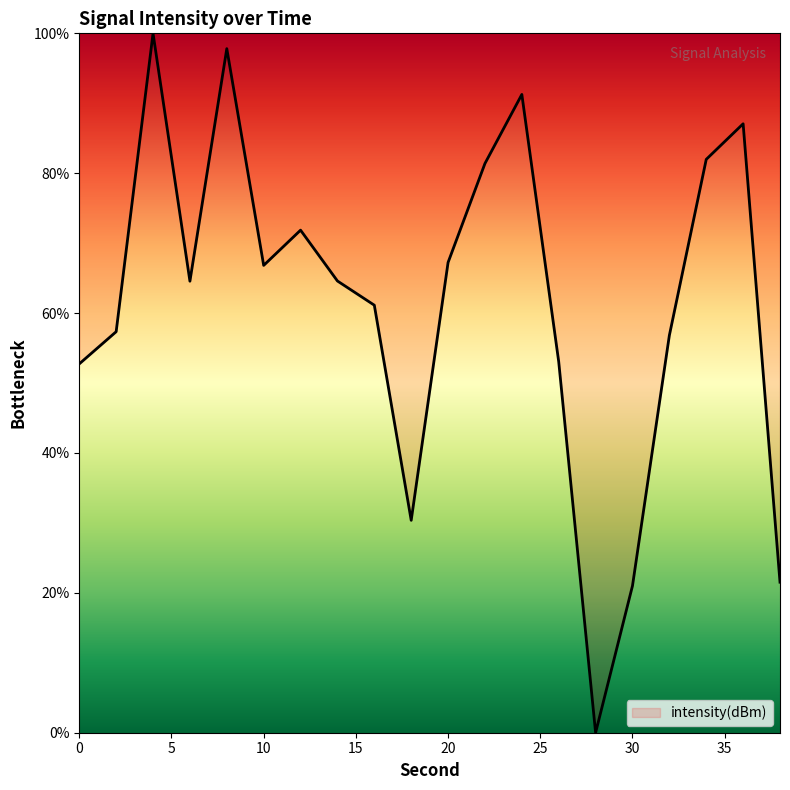

Count the number of categories in the chart.

20